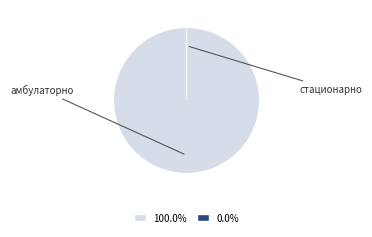

Is there a majority slice in this chart?

Yes